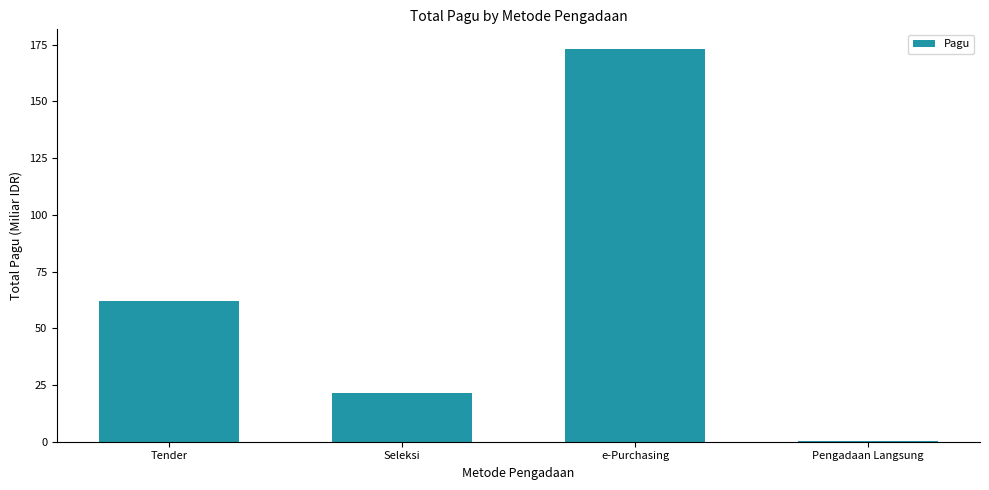

What is the sum of all values?

256.9